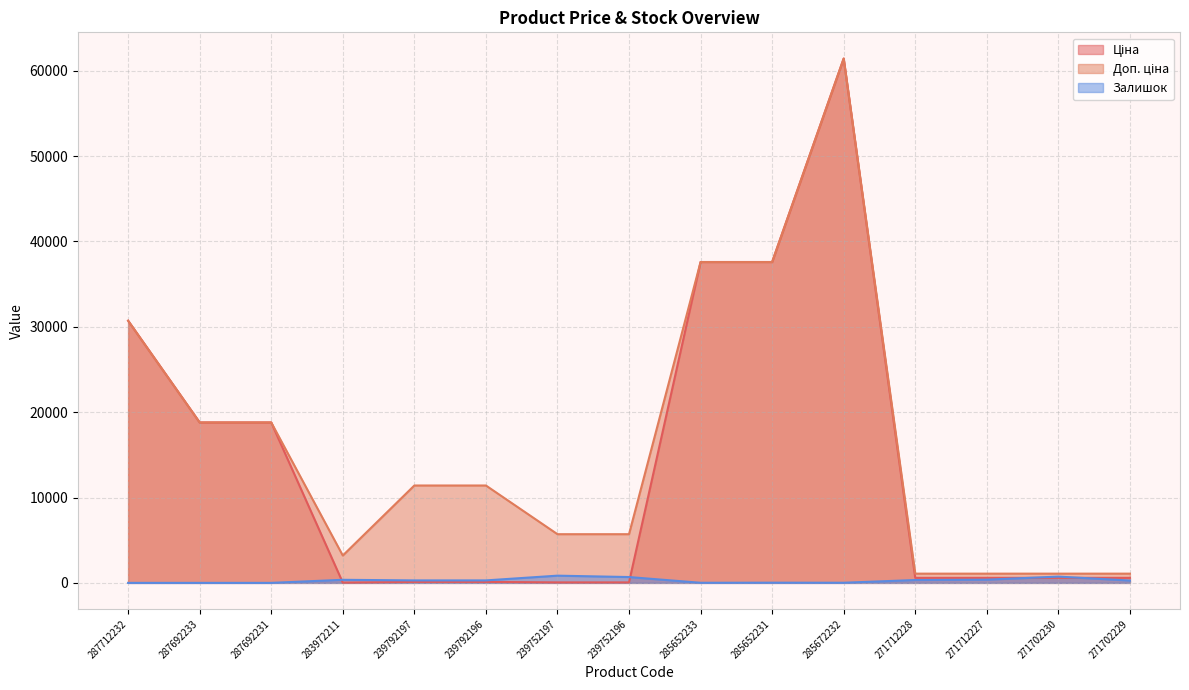

How many lines are shown in the chart?

3